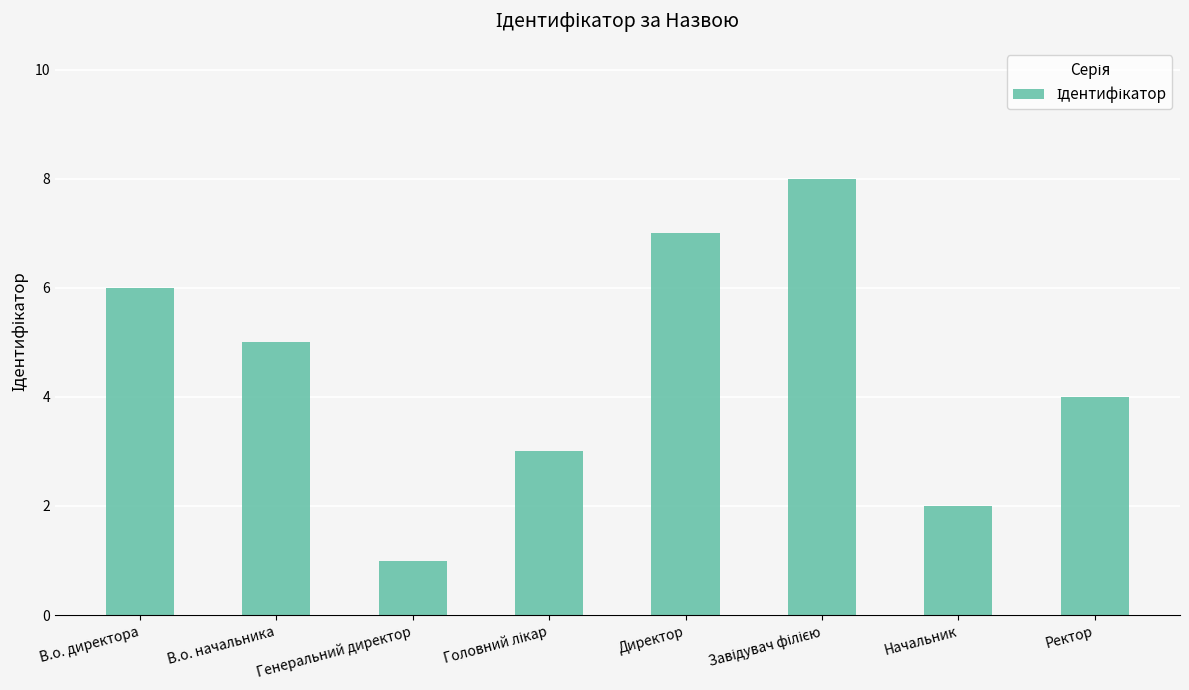

Count the values in the range 3 to 7.

5